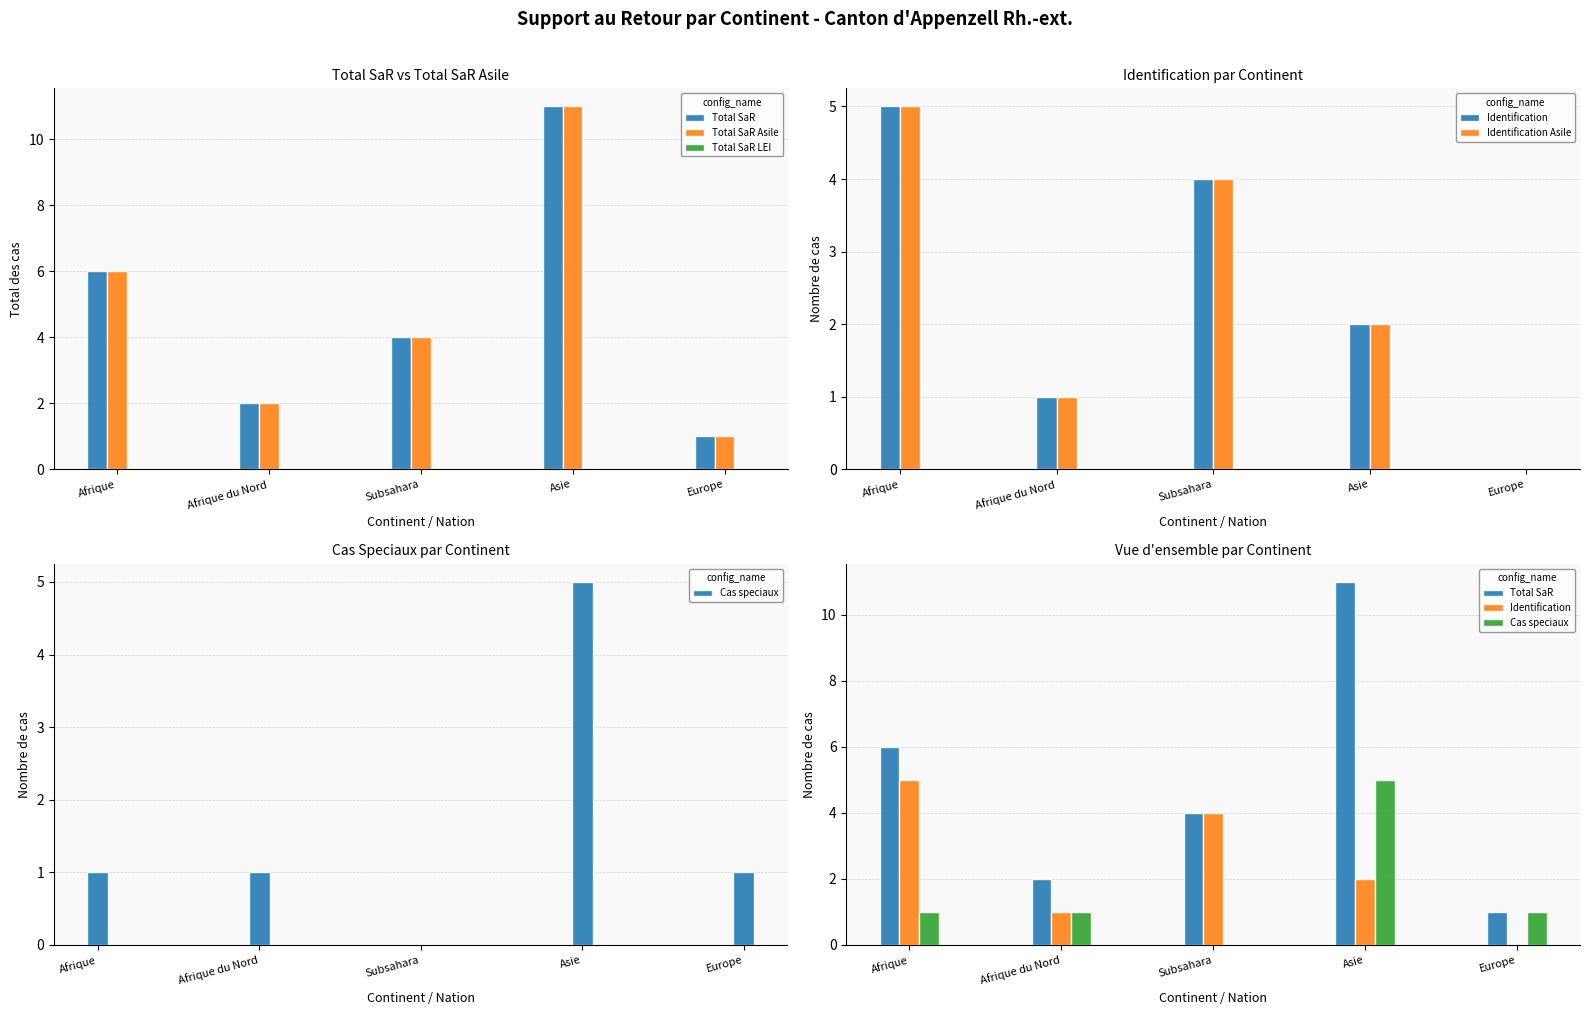

What is the maximum value for Total SaR?

11